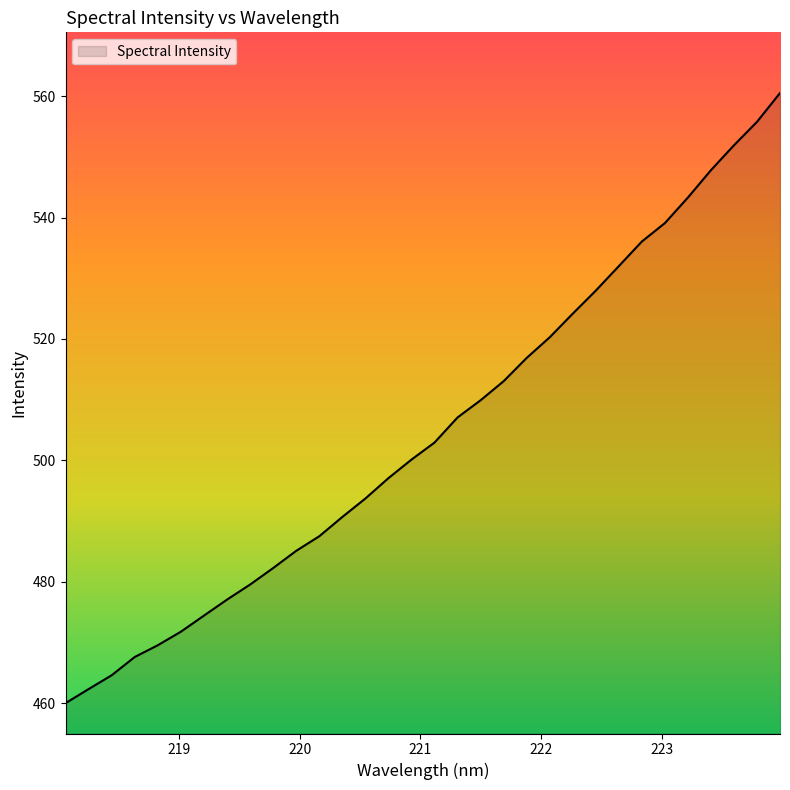

What is the greatest value displayed?

560.5